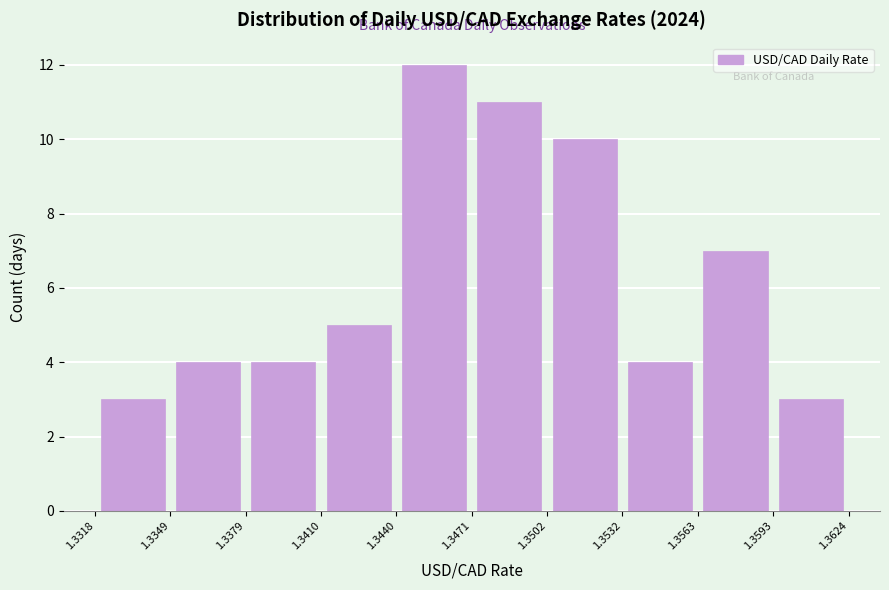

Reading left to right, list every bar in this chart as the range it spans on the x-axis followed by its height. The values are not printed on the chart, so give them approximately, as read against the axis.

1.3318 to 1.3349: 3
1.3349 to 1.3379: 4
1.3379 to 1.3410: 4
1.3410 to 1.3440: 5
1.3440 to 1.3471: 12
1.3471 to 1.3502: 11
1.3502 to 1.3532: 10
1.3532 to 1.3563: 4
1.3563 to 1.3593: 7
1.3593 to 1.3624: 3